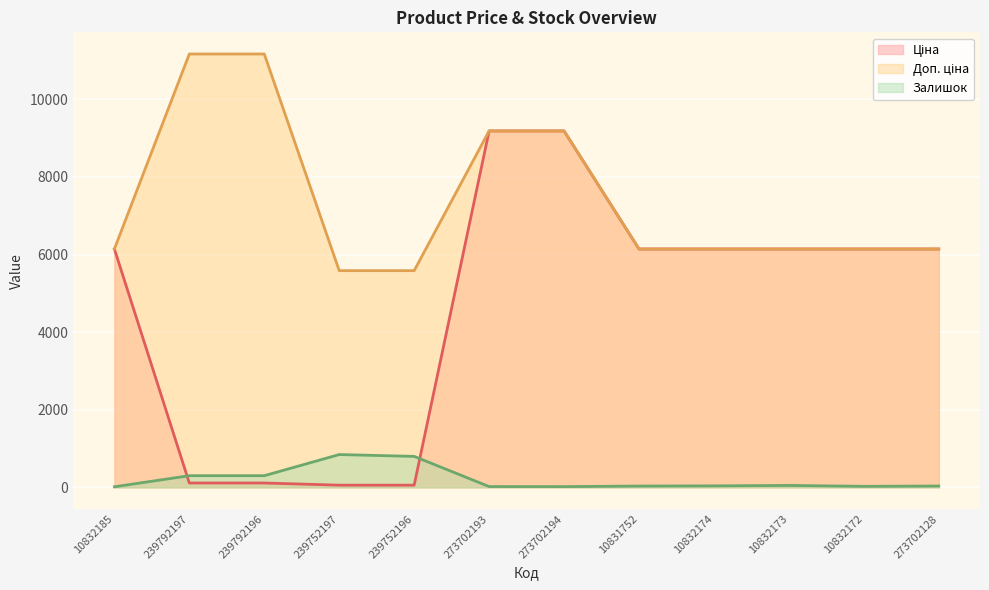

What position from the right is 10832173?

3